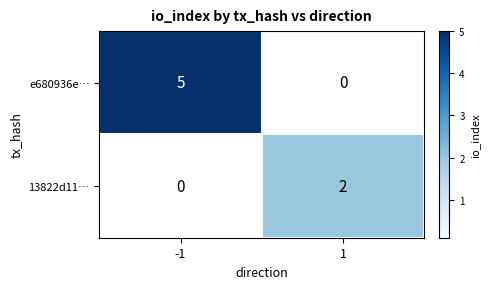

The value of 13822d11… at -1 is 0. True or false?

True